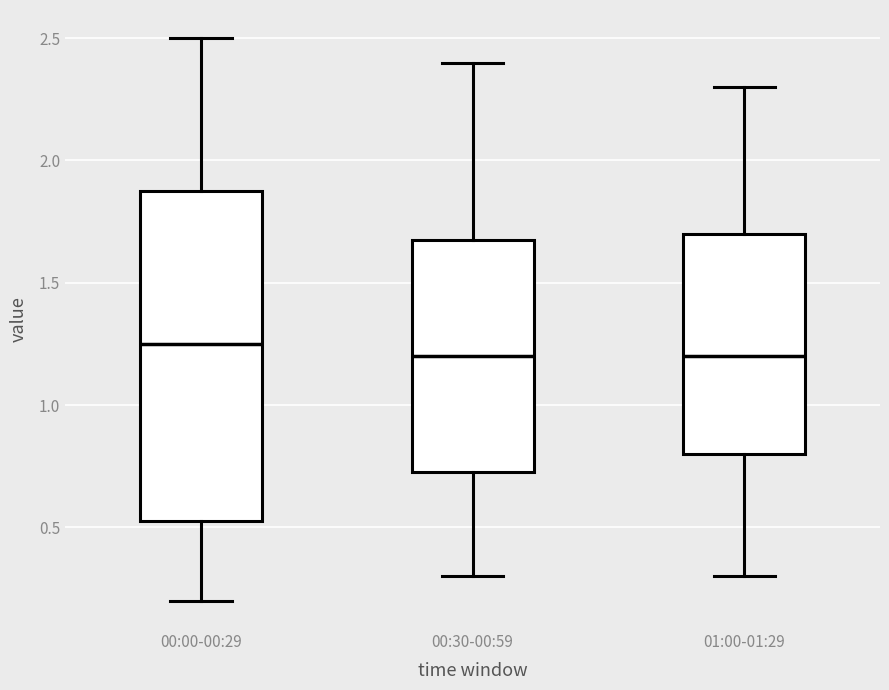

Where is the lower edge of the box for 00:30-00:59 on the y-axis? The values are not printed on the chart, so give them approximately, as read against the axis.

0.75